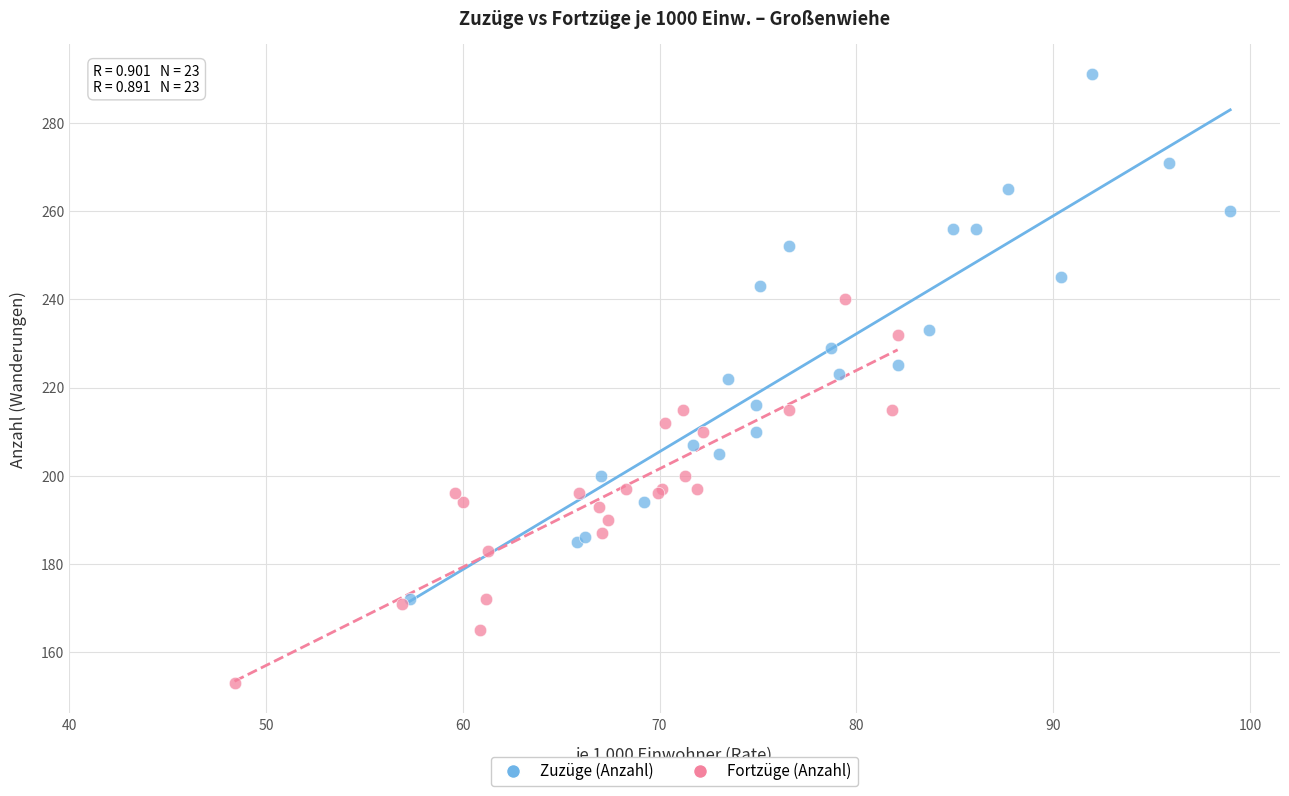

Which series reaches the minimum Y coordinate?

Fortzüge (Anzahl)